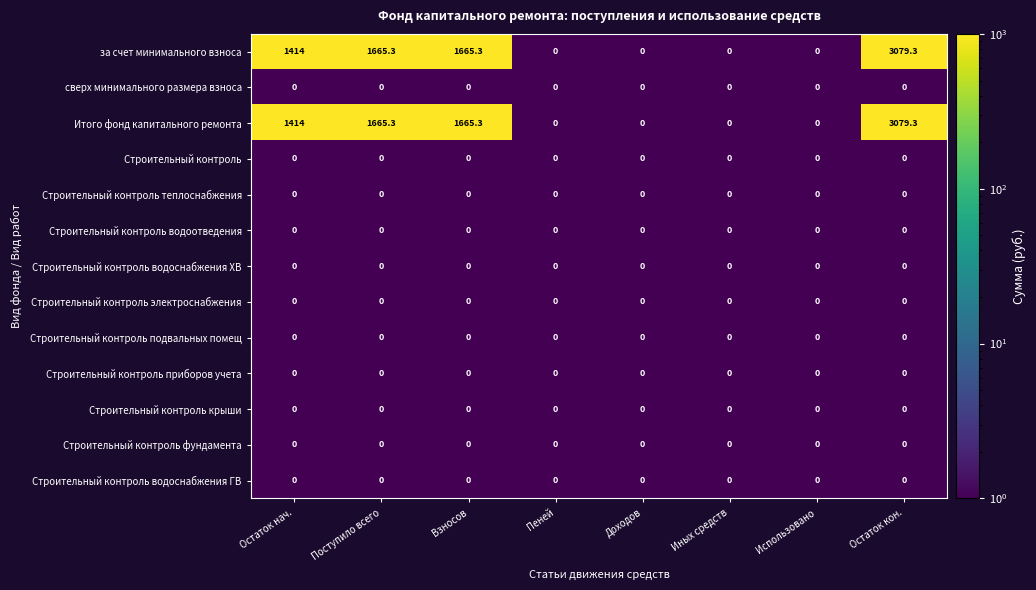

How many series are shown in this chart?

13